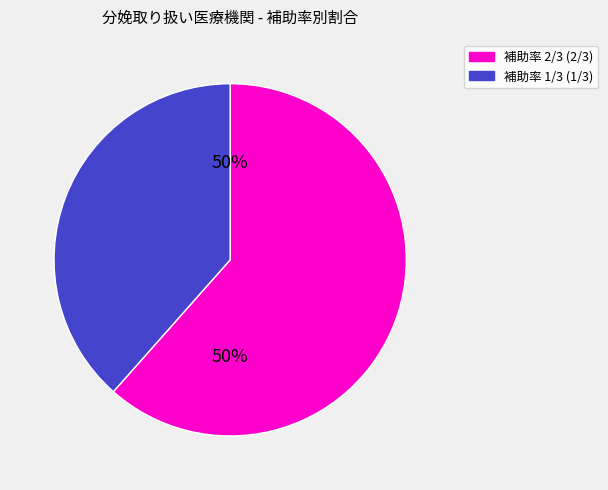

What is the smallest slice in the pie chart?

補助率 1/3